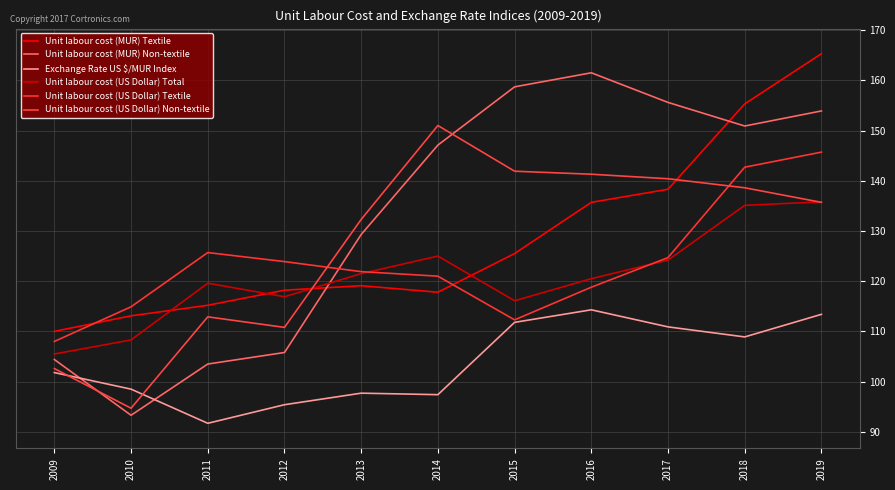

In Unit labour cost (US Dollar) Textile, how many points are higher than both neighbors (excluding endpoints)?

1